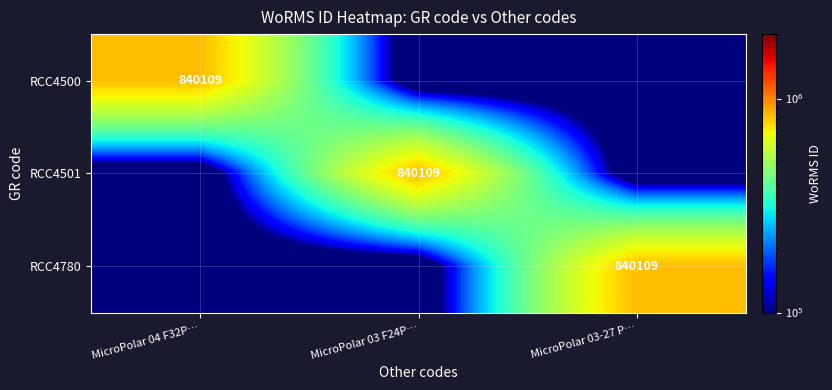

The value of RCC4780 at MicroPolar 03-27 P… is 840109. True or false?

True